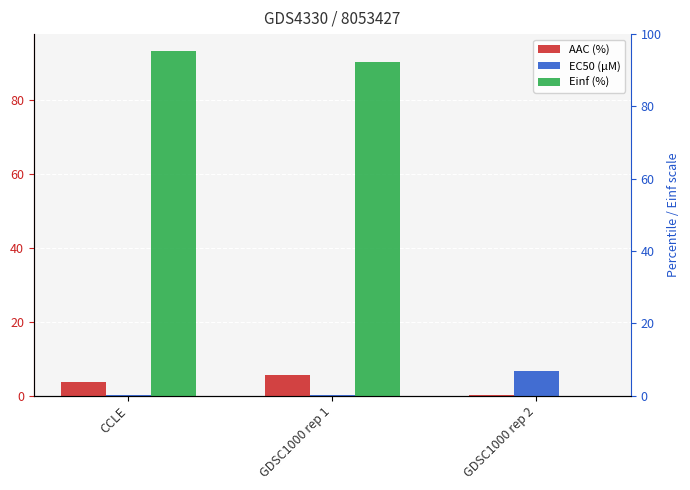

How many groups of bars are there?

3